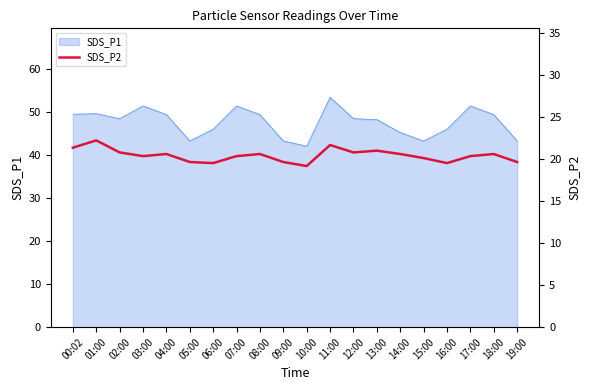

At which category does the chart reach its minimum across all series?

10:00